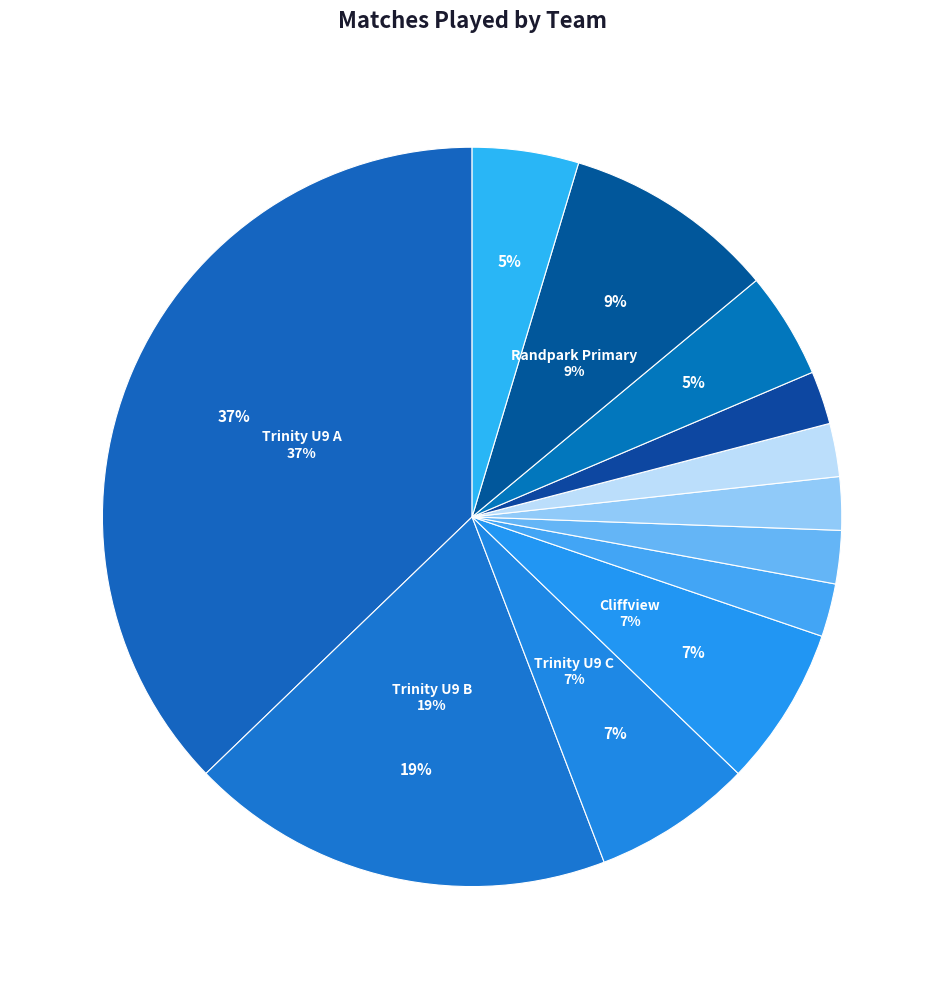

Is there a majority slice in this chart?

No